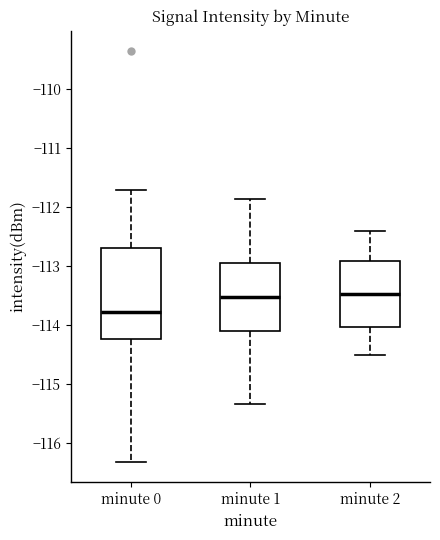

Reading left to right, read every box against the y-axis: the position of its median line, the range the box covers, and the ends of its whiskers. The values are not printed on the chart, so give them approximately, as read against the axis.

minute 0: median -113.8, box -114.2 to -112.7, whiskers -116.3 to -111.7
minute 1: median -113.5, box -114.1 to -112.9, whiskers -115.3 to -111.9
minute 2: median -113.5, box -114.0 to -112.9, whiskers -114.5 to -112.4